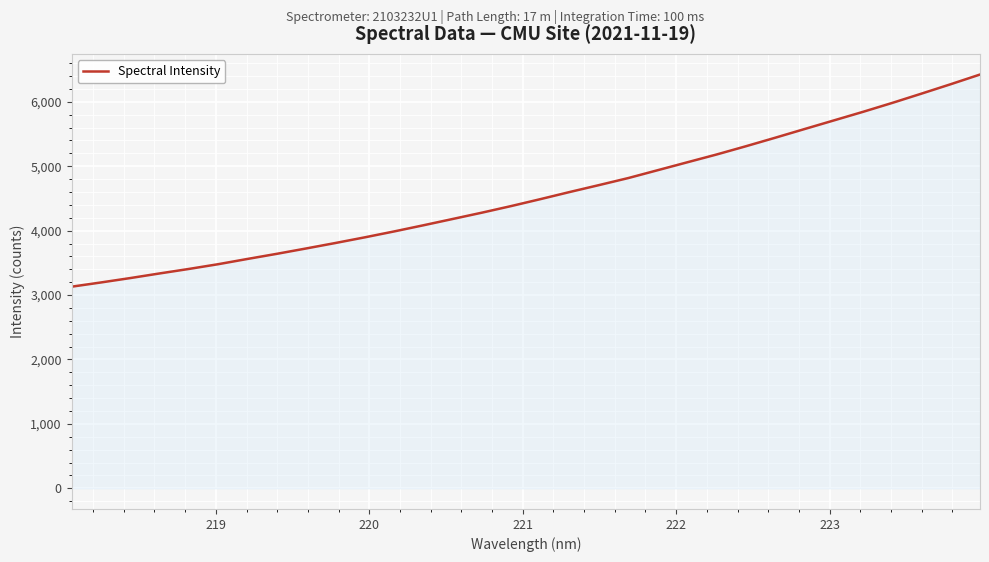

What is the minimum value shown in the chart?

3129.7